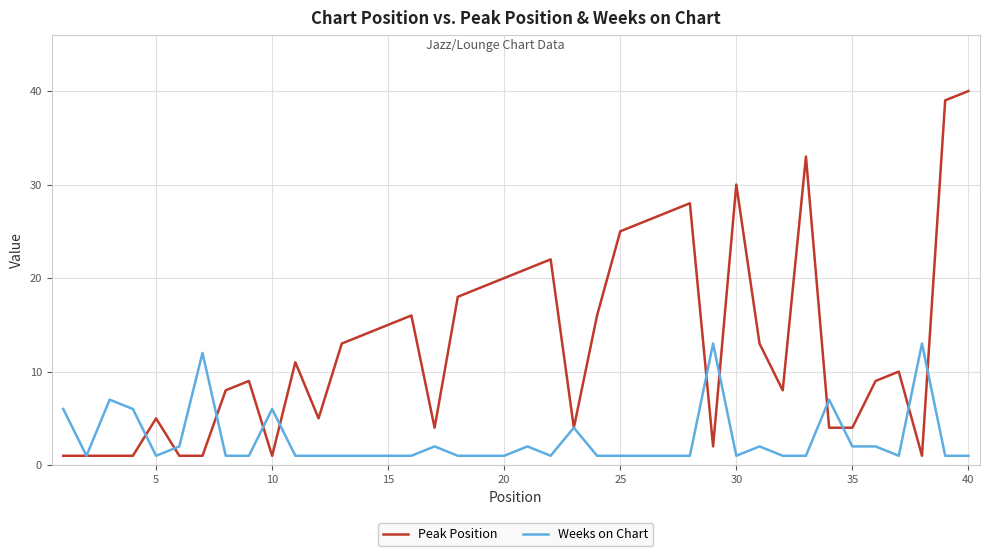

Does the chart have visible grid lines?

Yes